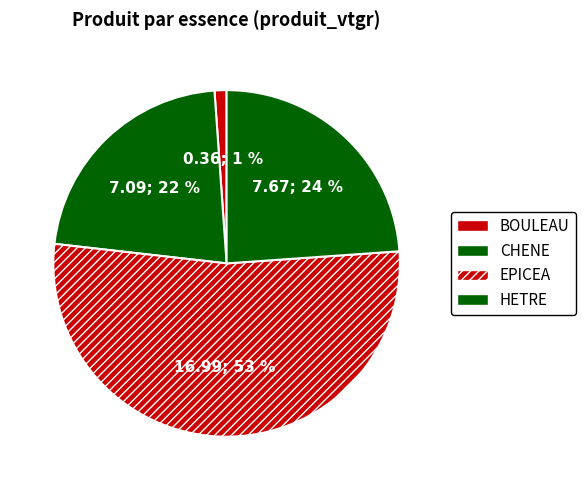

Does EPICEA account for over 50% of the chart?

Yes